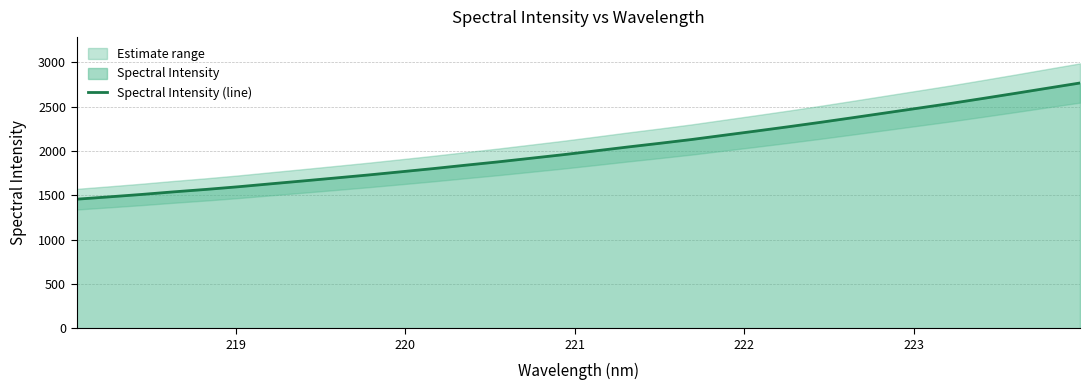

What is the maximum value for Spectral Intensity (line)?

2768.4